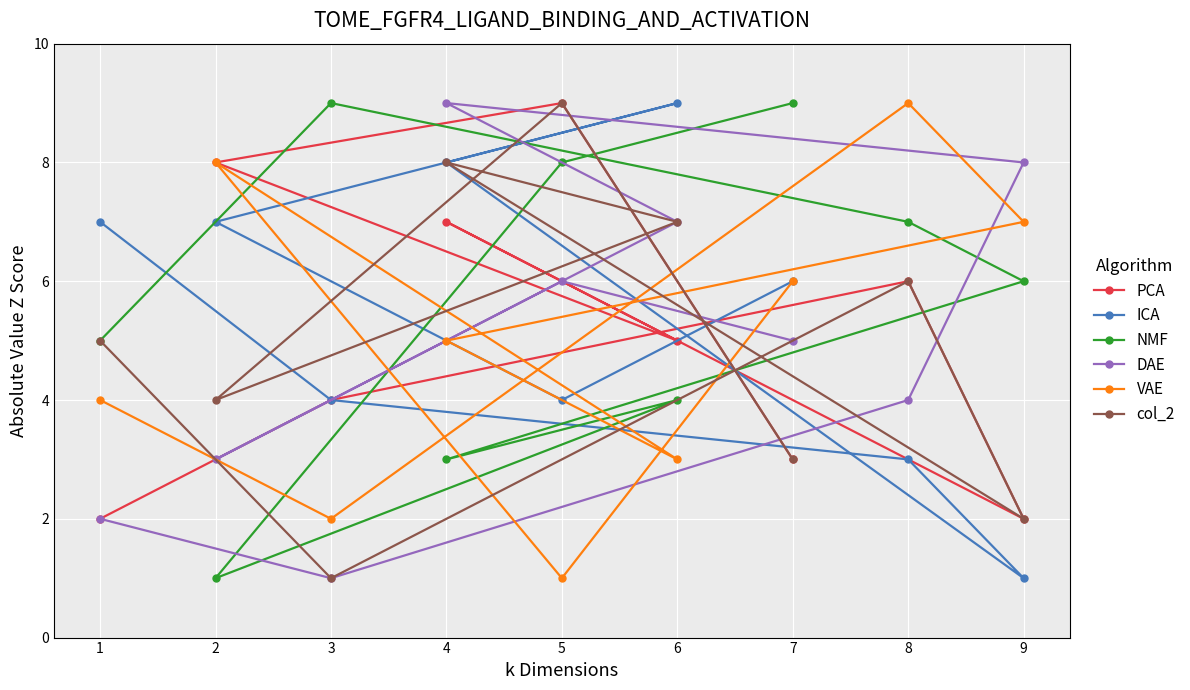

Is it true that ICA equals 10 at 7?

False